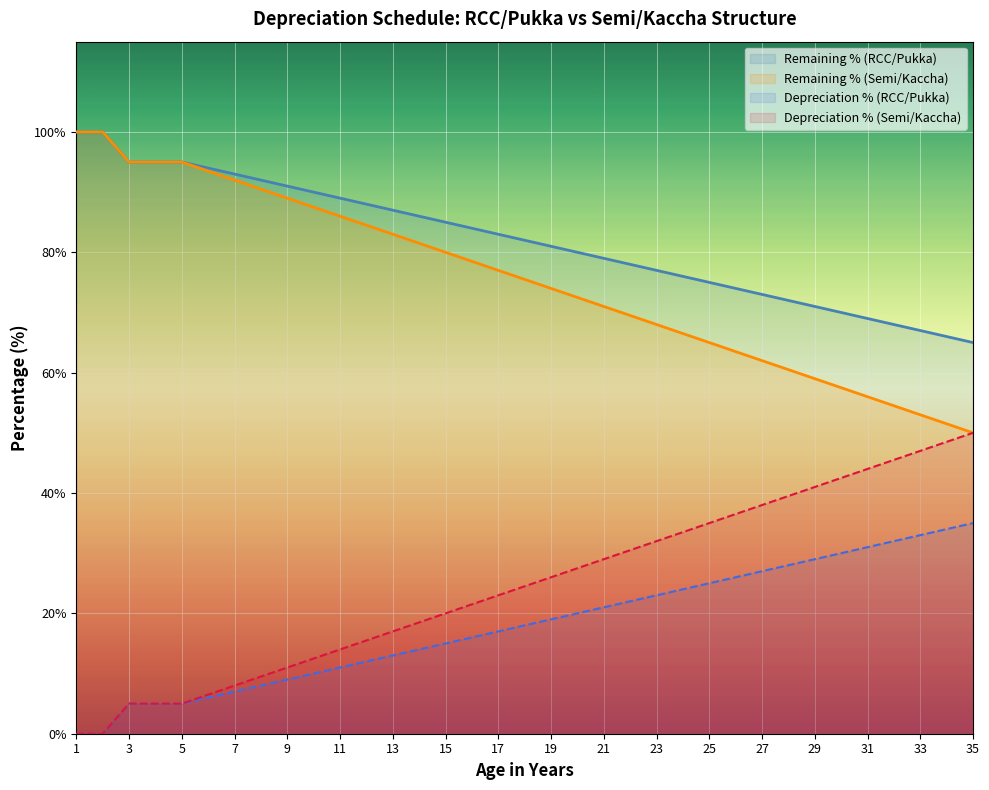

True or false: Depreciation % (RCC/Pukka) has more than 0 interior local peaks.

False